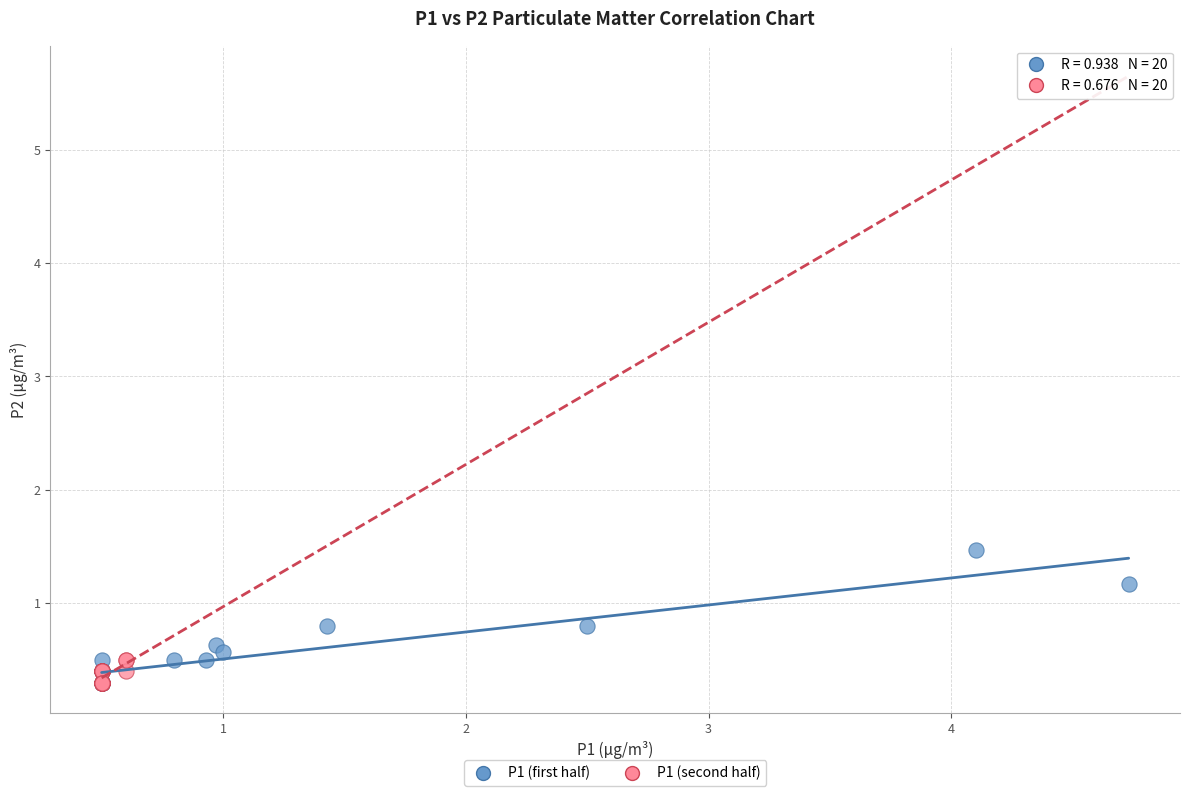

Which series contains the highest Y value?

P1 (first half)